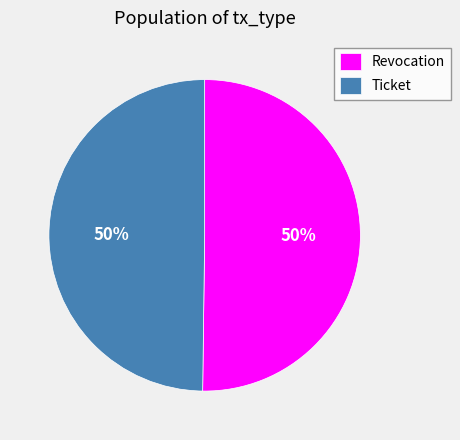

What is the ratio of the value at Ticket to the value at Revocation?

1.0